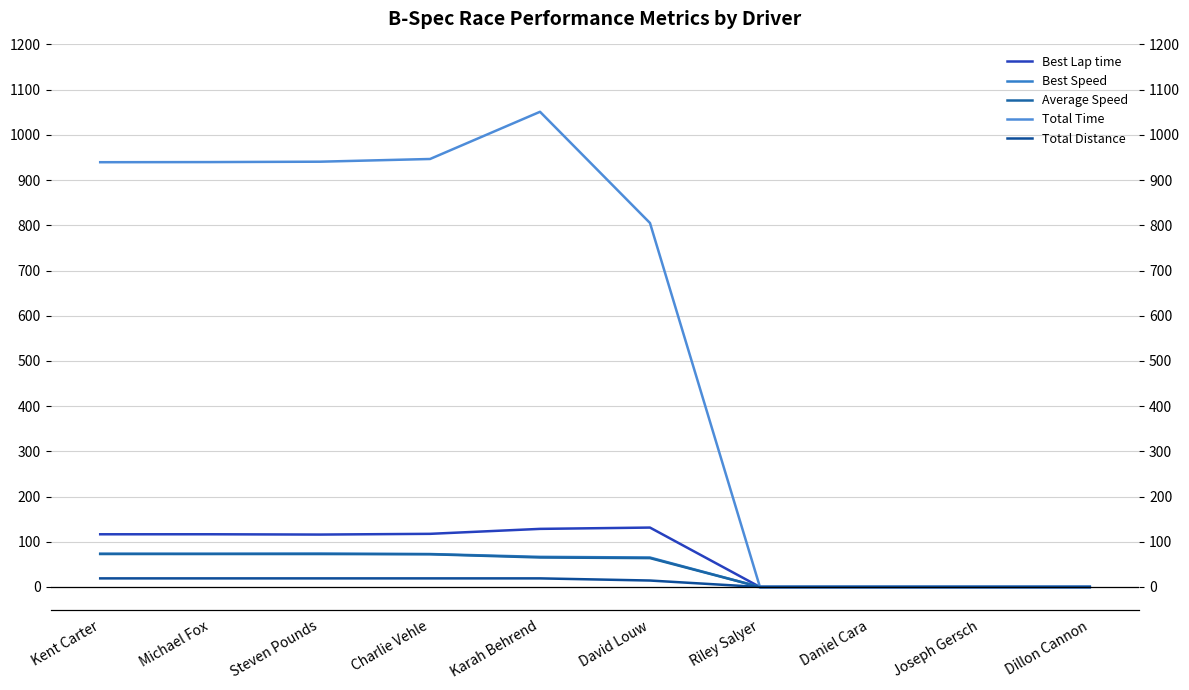

At which category is the sum across all series the highest?

Karah Behrend